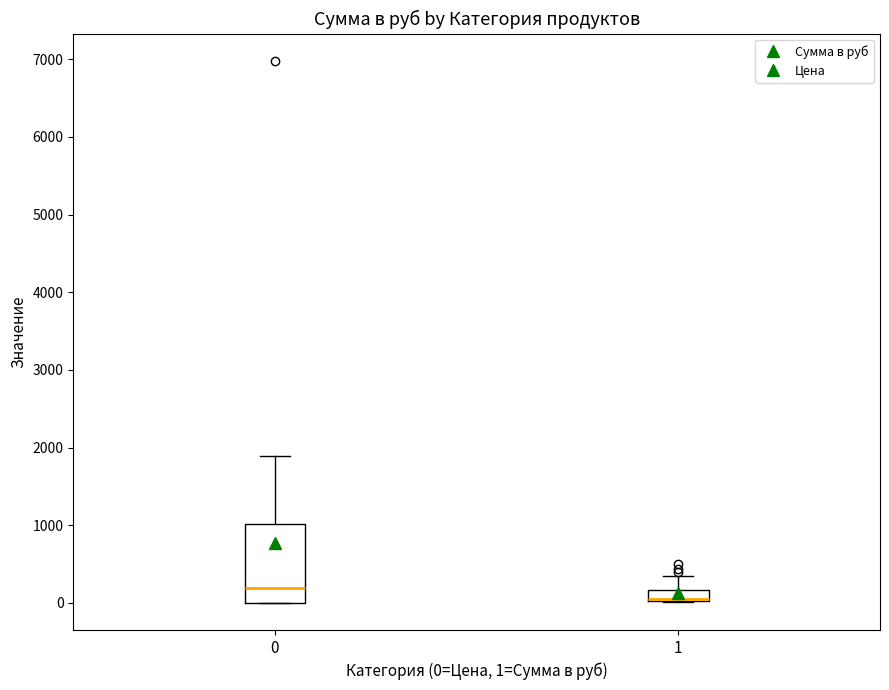

Comparing the boxes themselves (not the whiskers), which one is the tallest?

0